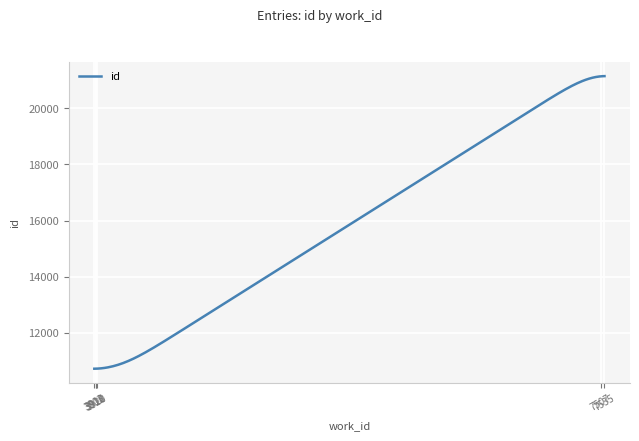

What is the average value?

15862.6